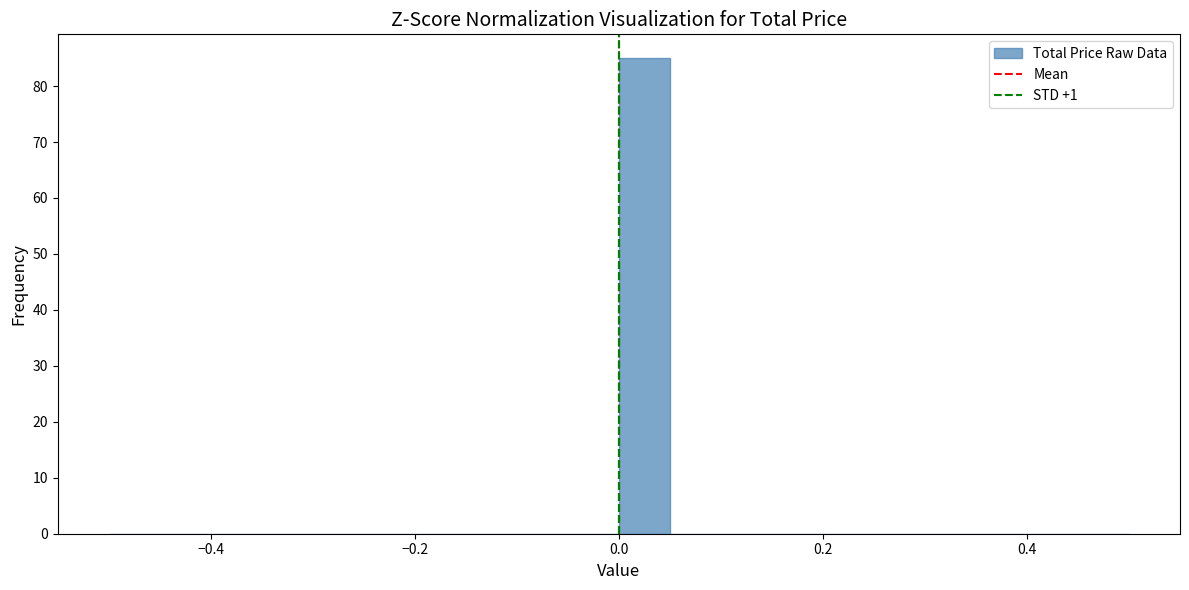

Read against the x-axis, roughly where is the centre of the tallest bar?

0.02